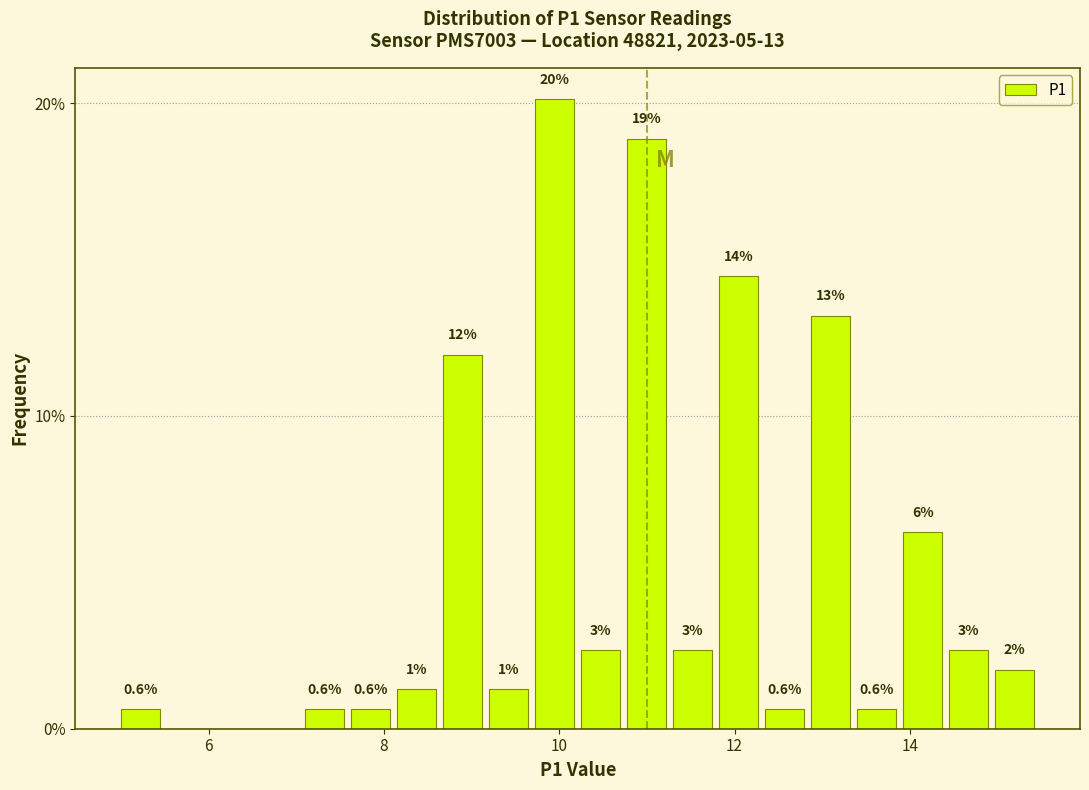

Around what value on the x-axis is the tallest bar? Give the approximate position of its centre, as read against the axis.

10.0